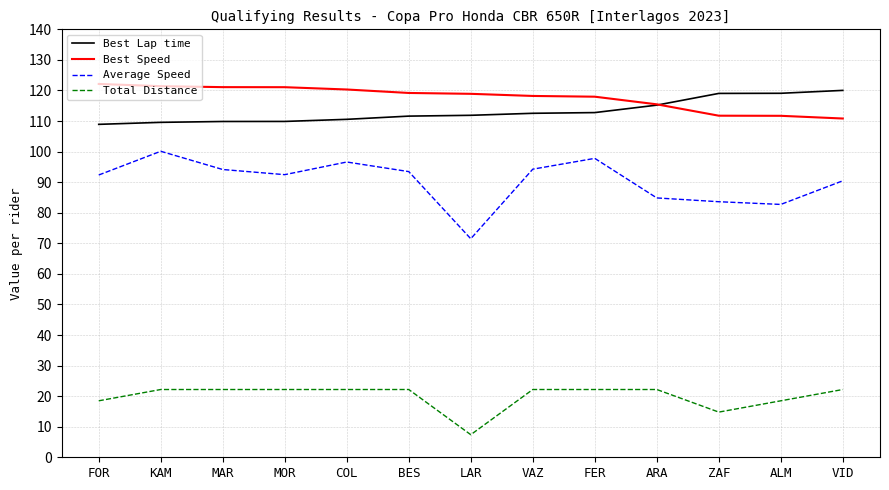

What is the lowest value of the Average Speed series?

71.5